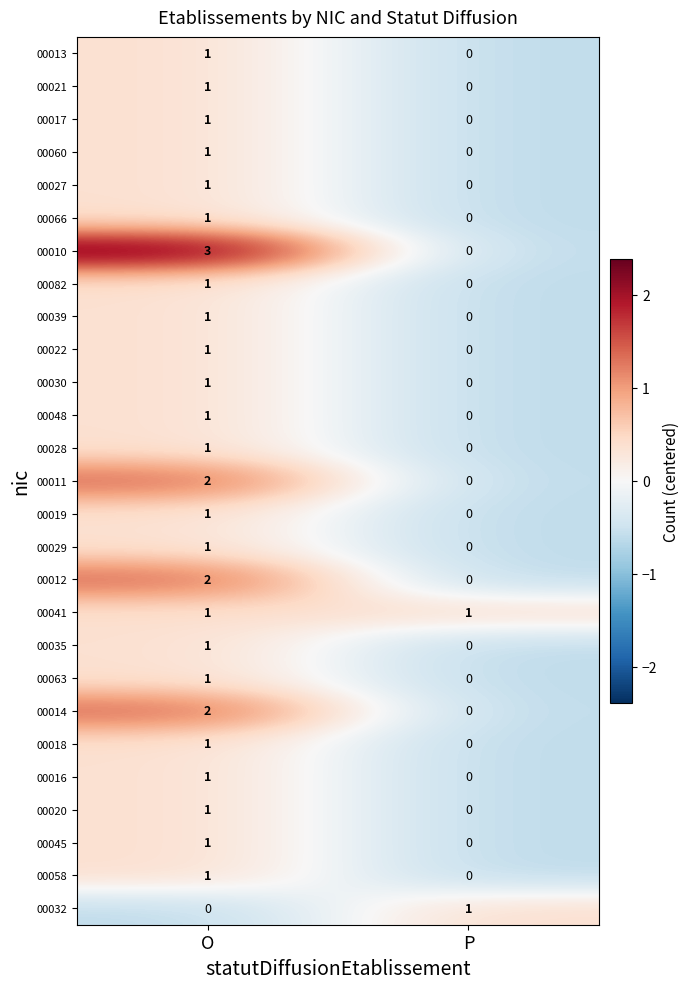

The 00041 series shows 1 at O. True or false?

True